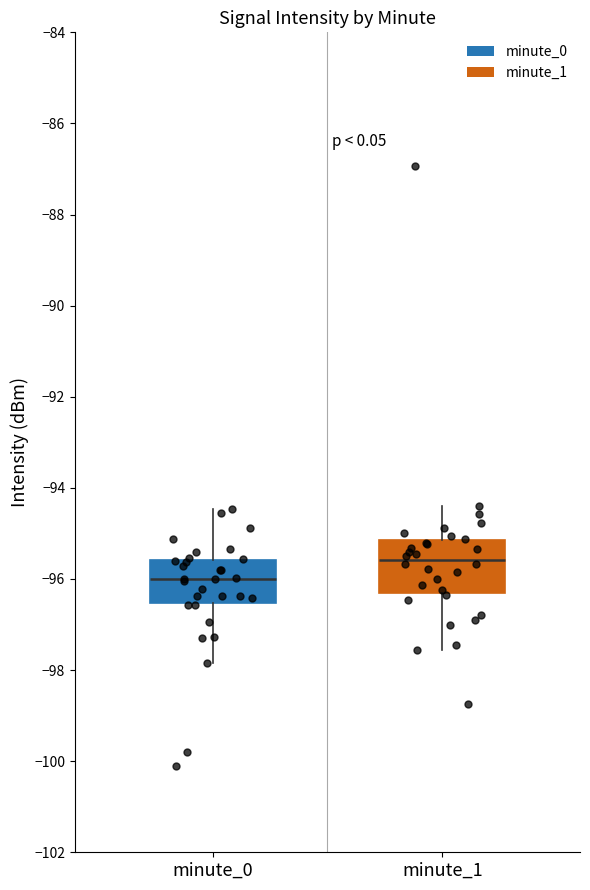

Comparing the boxes themselves (not the whiskers), which one is the tallest?

minute_1